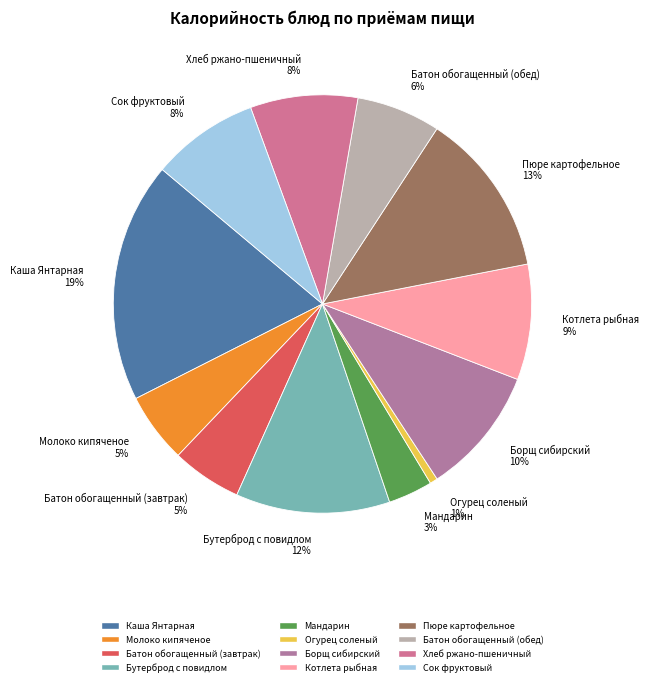

How many slices are in this pie chart?

12